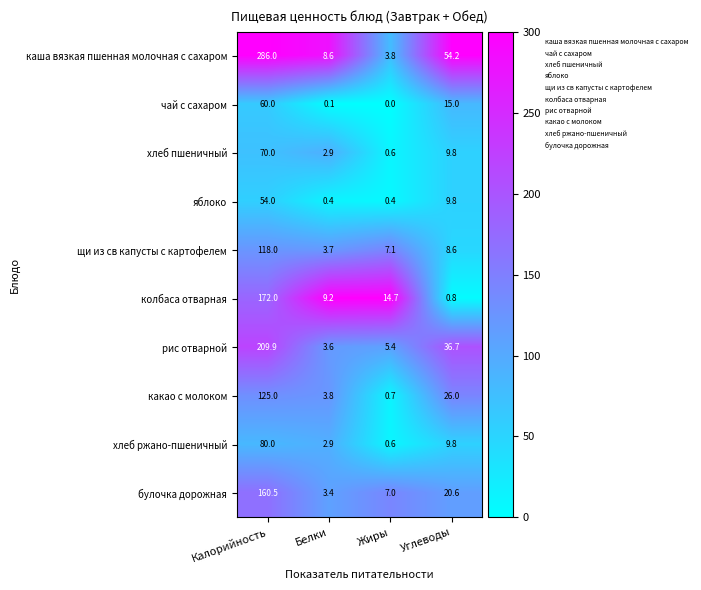

At how many categories does at least one series exceed 101?

1